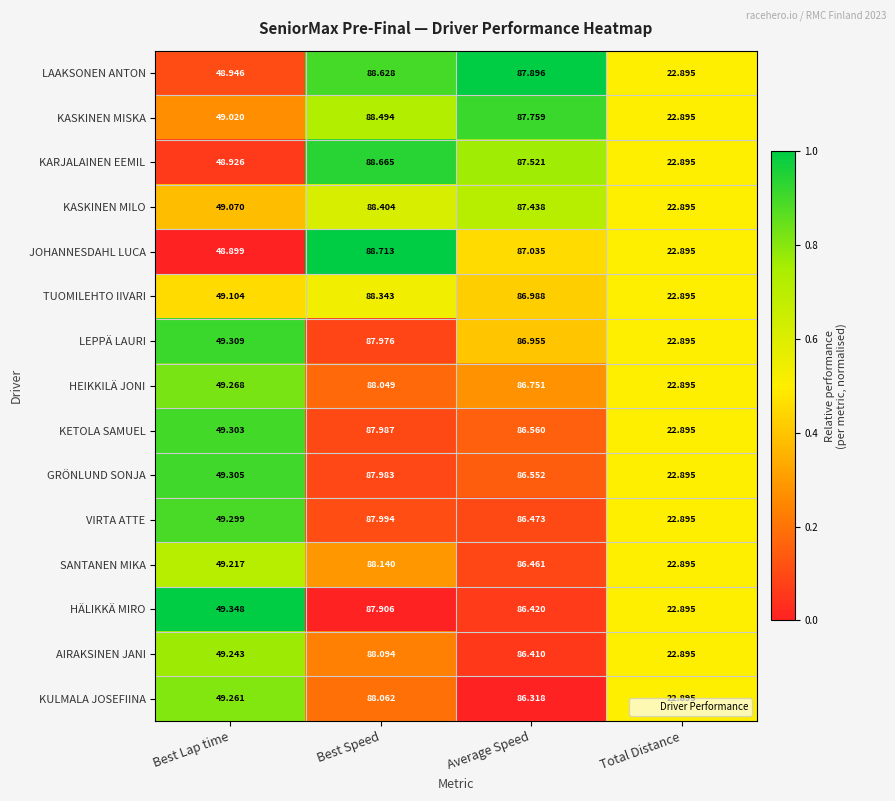

At which category is the sum across all series the highest?

Best Speed